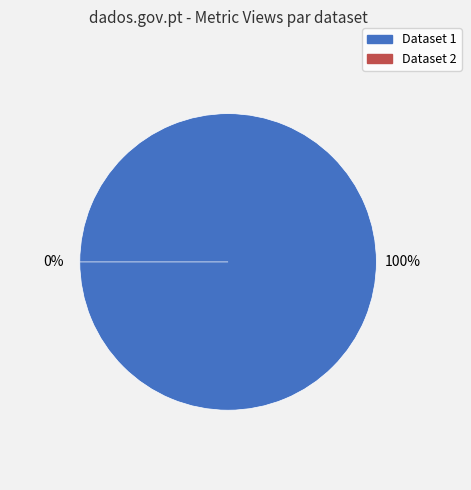

How many slices are in this pie chart?

2